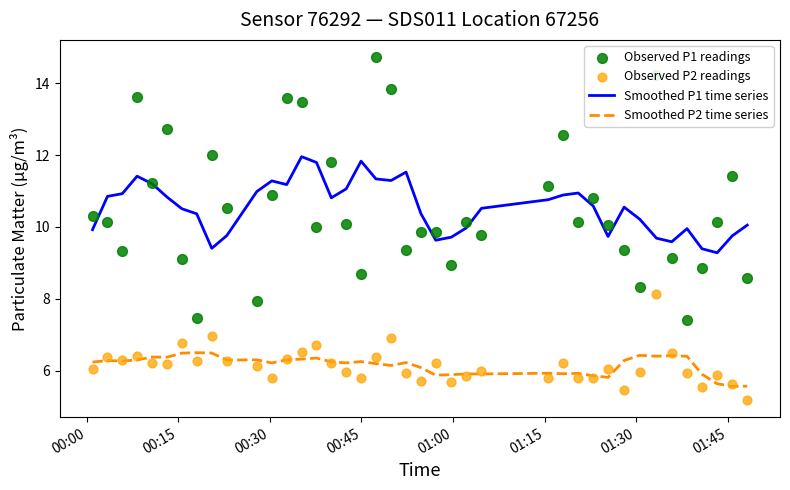

What is the lowest value of the Smoothed P2 time series series?

5.6